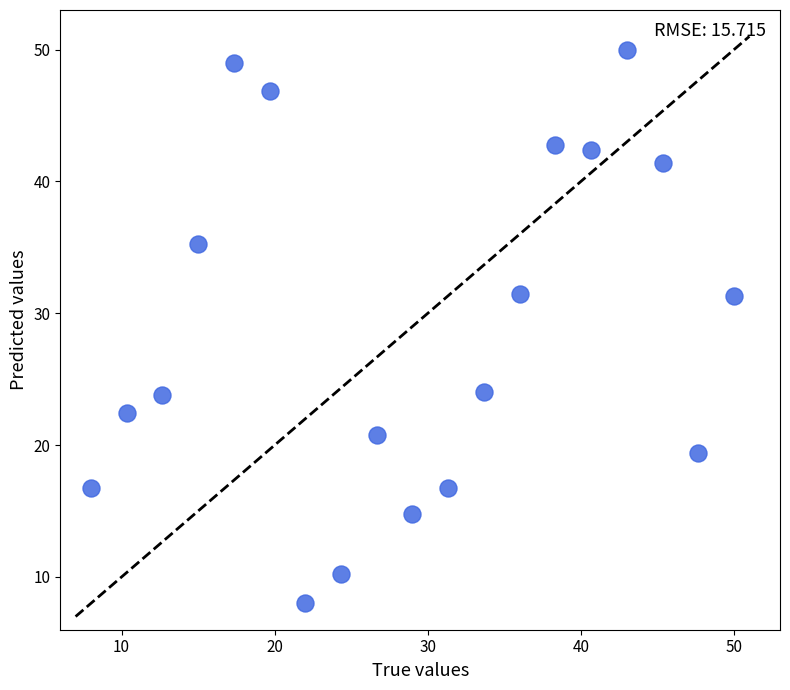

What is the range of Y values (max minus min)?

42.0